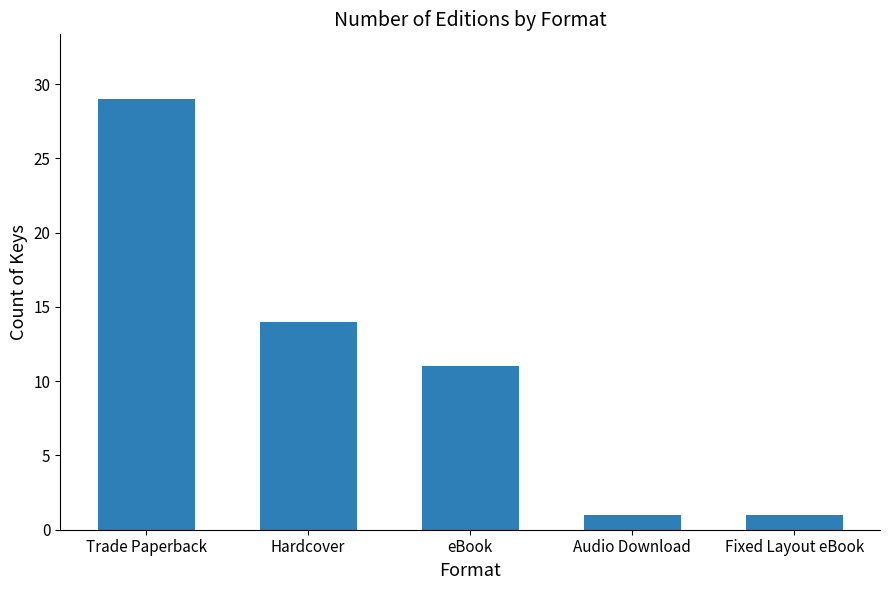

What is the smallest value displayed?

1